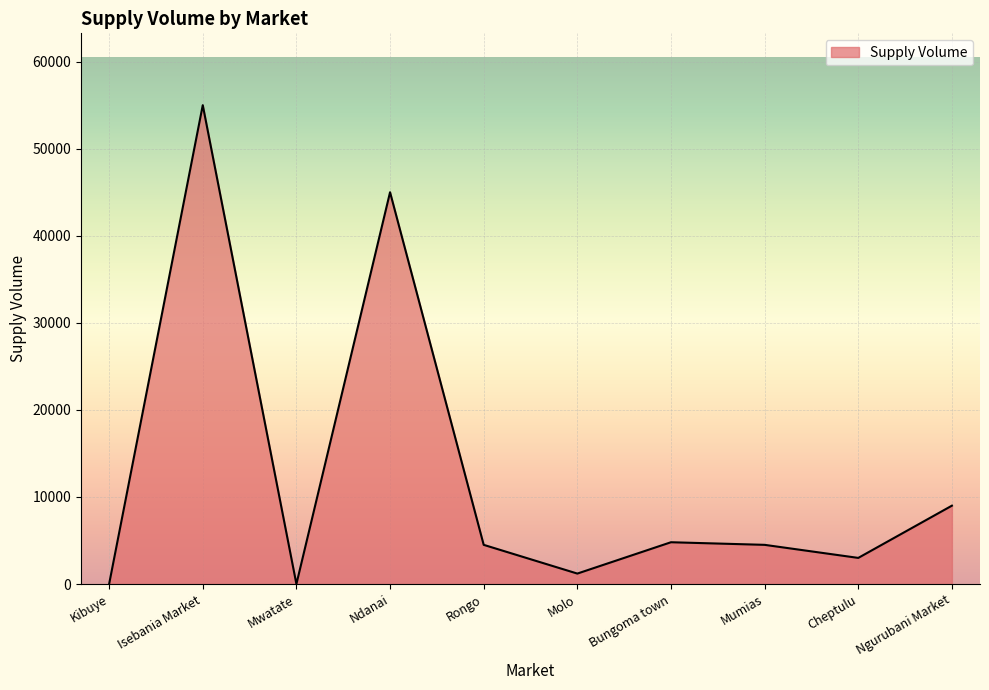

The chart shows a value of 3096 at Ngurubani Market. True or false?

False